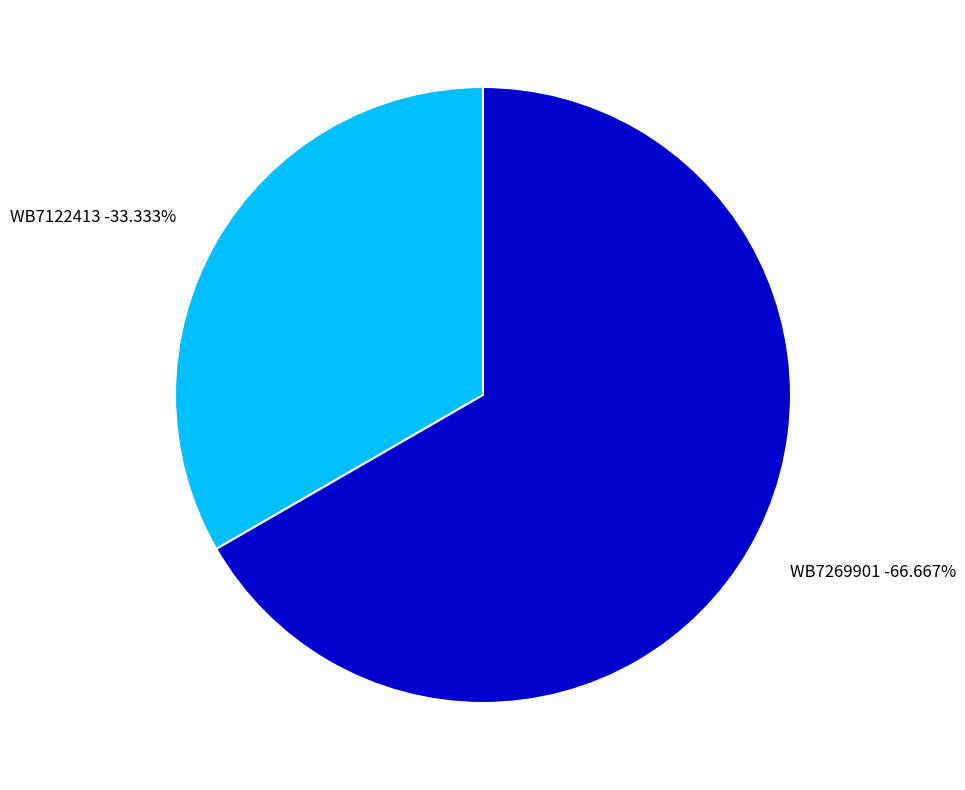

Is there a majority slice in this chart?

Yes